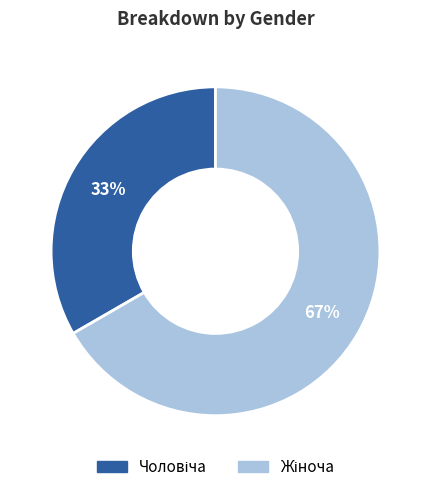

Which category has the biggest portion of the pie?

Жіноча